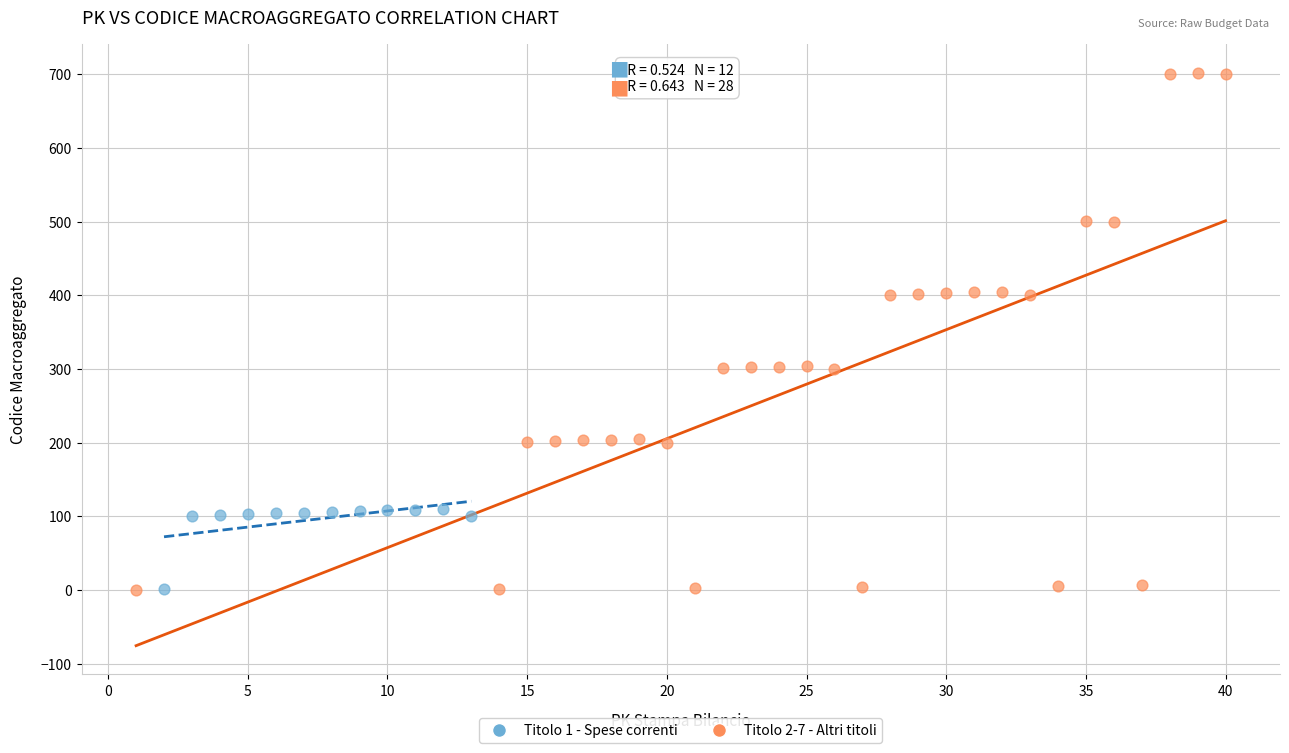

Which series reaches the maximum Y coordinate?

Titolo 2-7 - Altri titoli